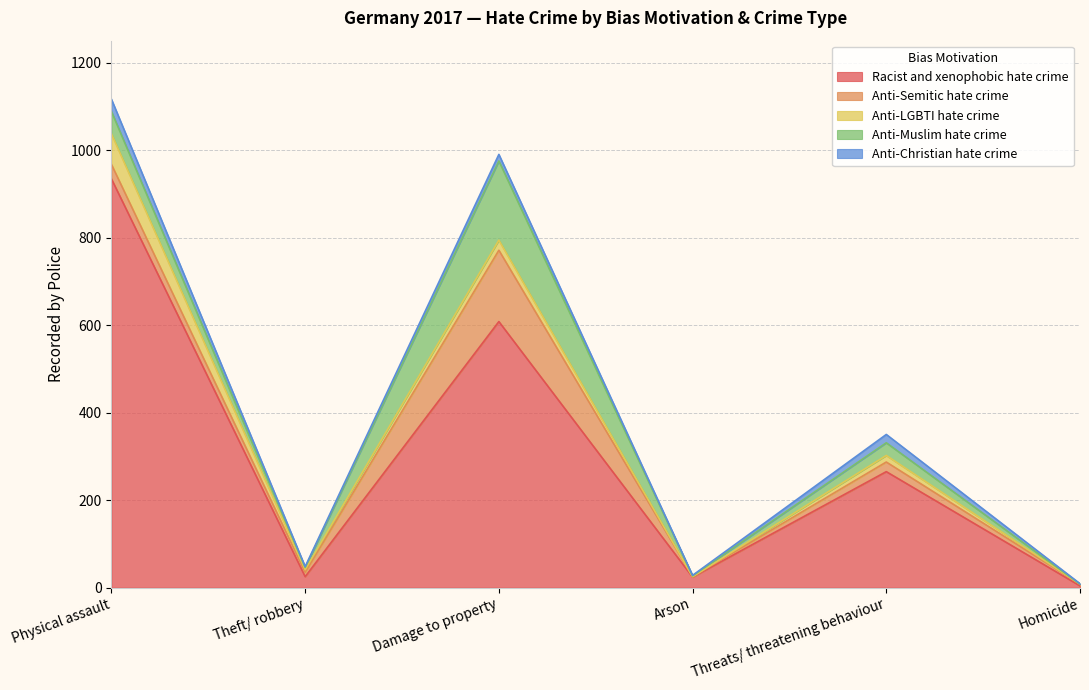

True or false: Racist and xenophobic hate crime has a value of 96 at Threats/ threatening behaviour.

False